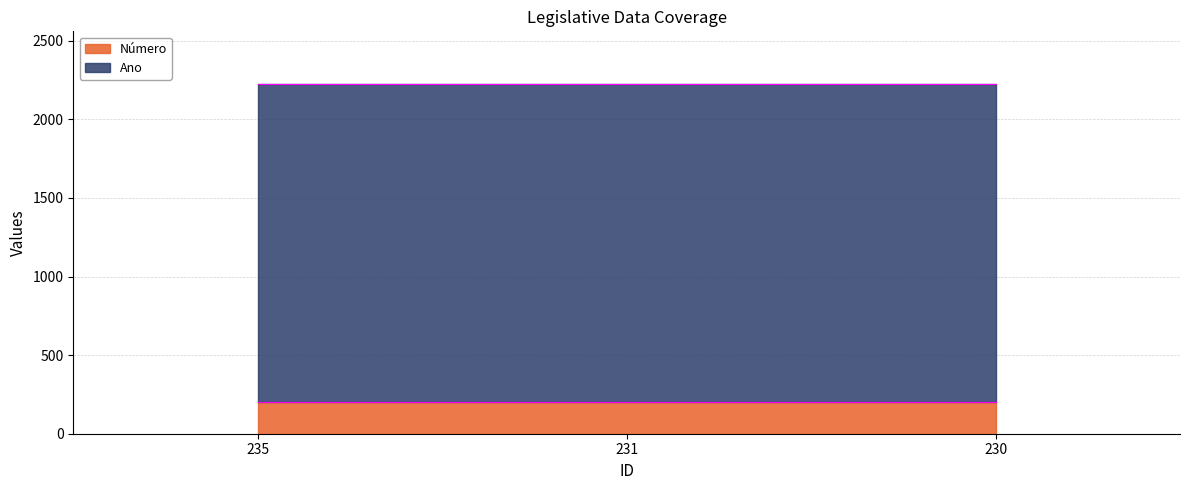

What is the difference between the maximum and minimum values?

4